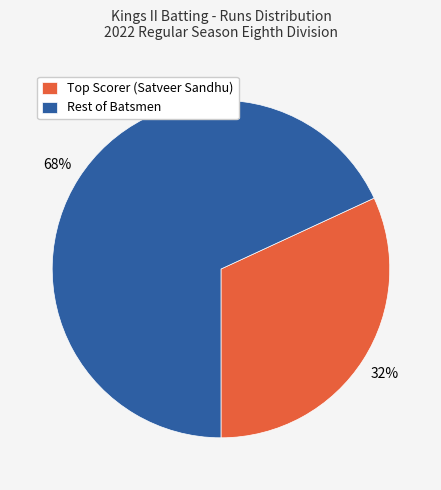

The Rest of Batsmen slice represents 68% of the pie. True or false?

True